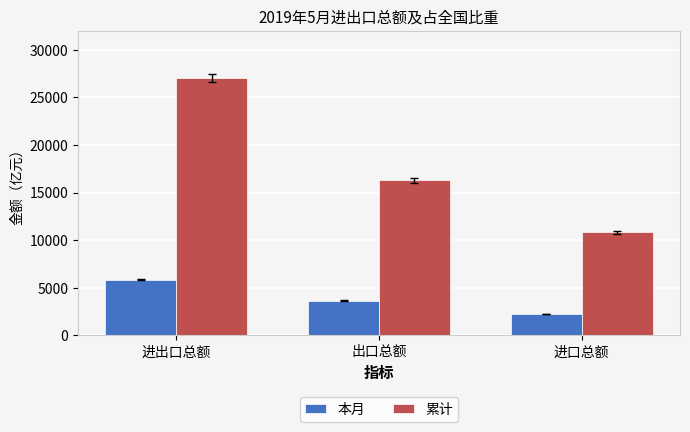

What is the sum of all 累计 values?

54150.6